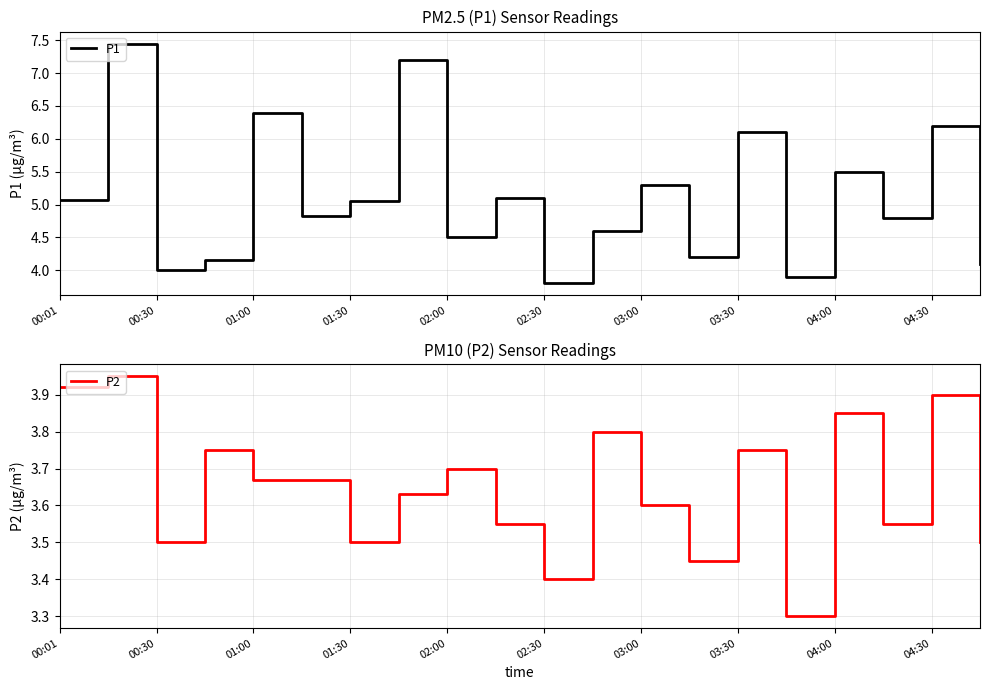

What is the lowest value of the P2 series?

3.3